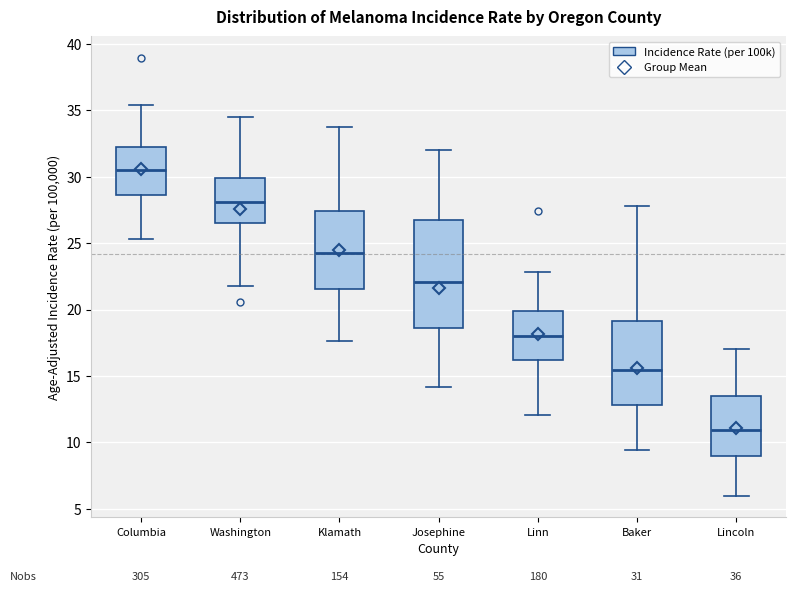

Comparing the boxes themselves (not the whiskers), which one is the tallest?

Josephine